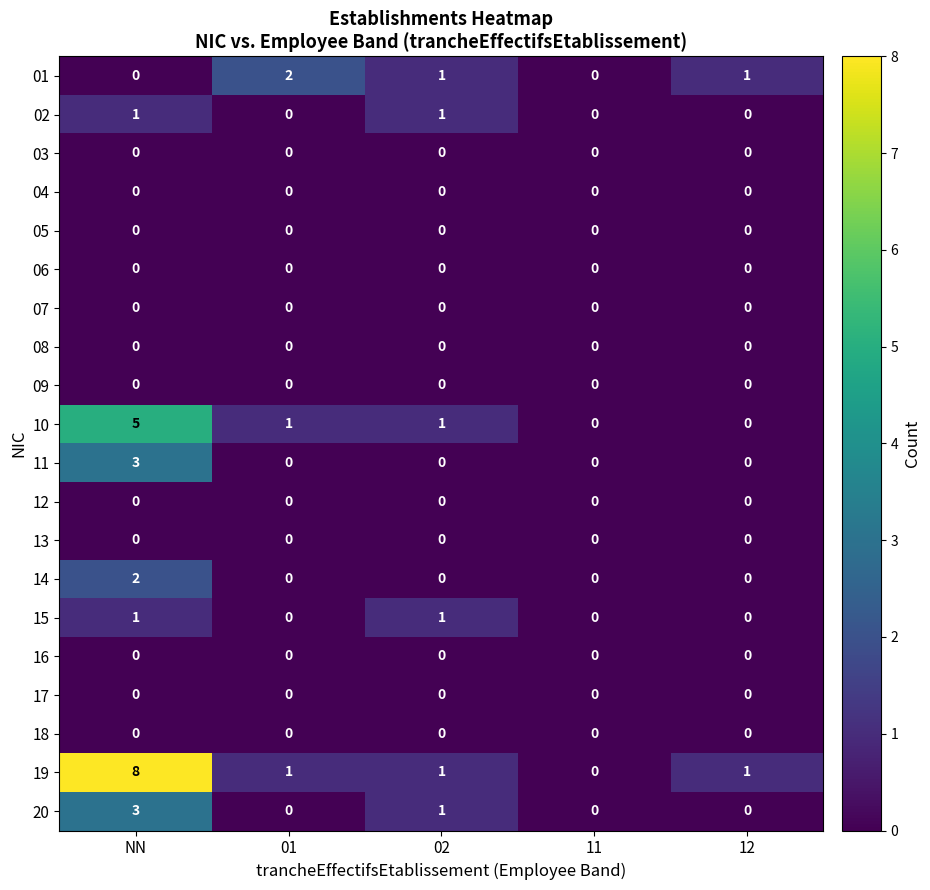

Between NN and 11, which series saw the biggest shift?

19